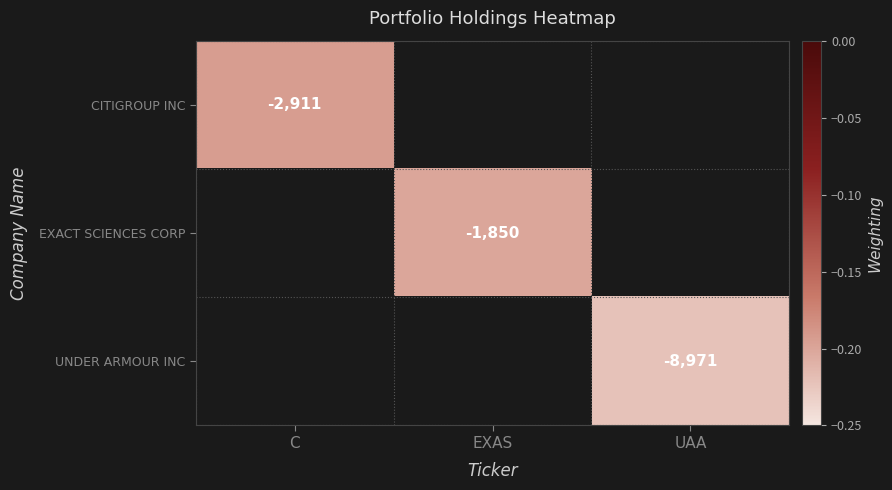

Is the value of UNDER ARMOUR INC at C greater than the value of EXACT SCIENCES CORP at UAA?

No